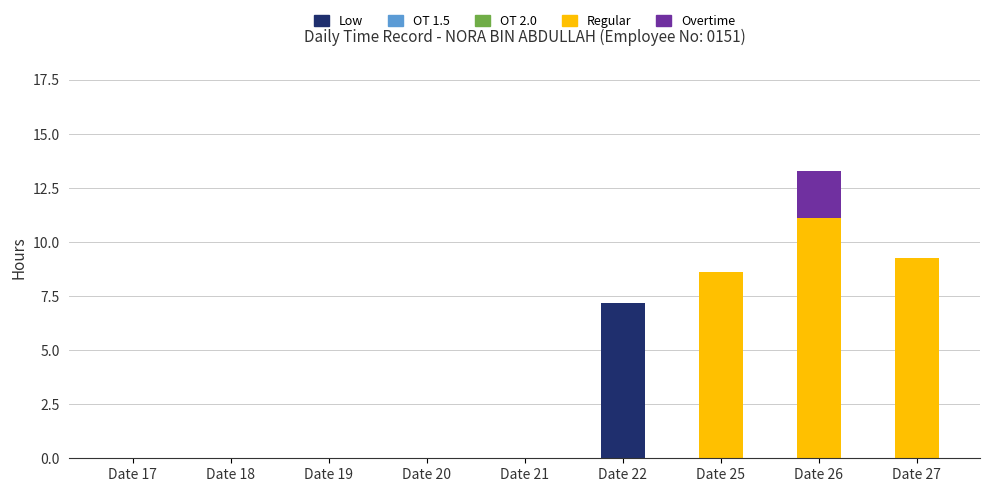

Count the number of categories in the chart.

9